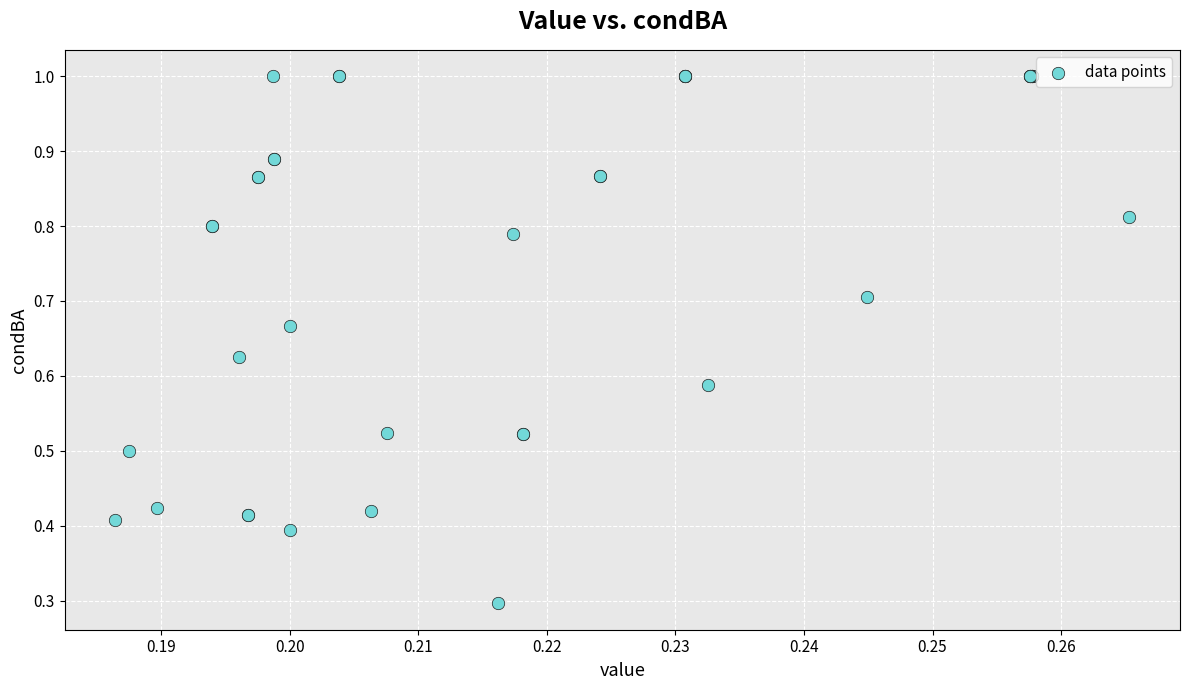

What Y value in the scatter plot is closest to 0?

0.3